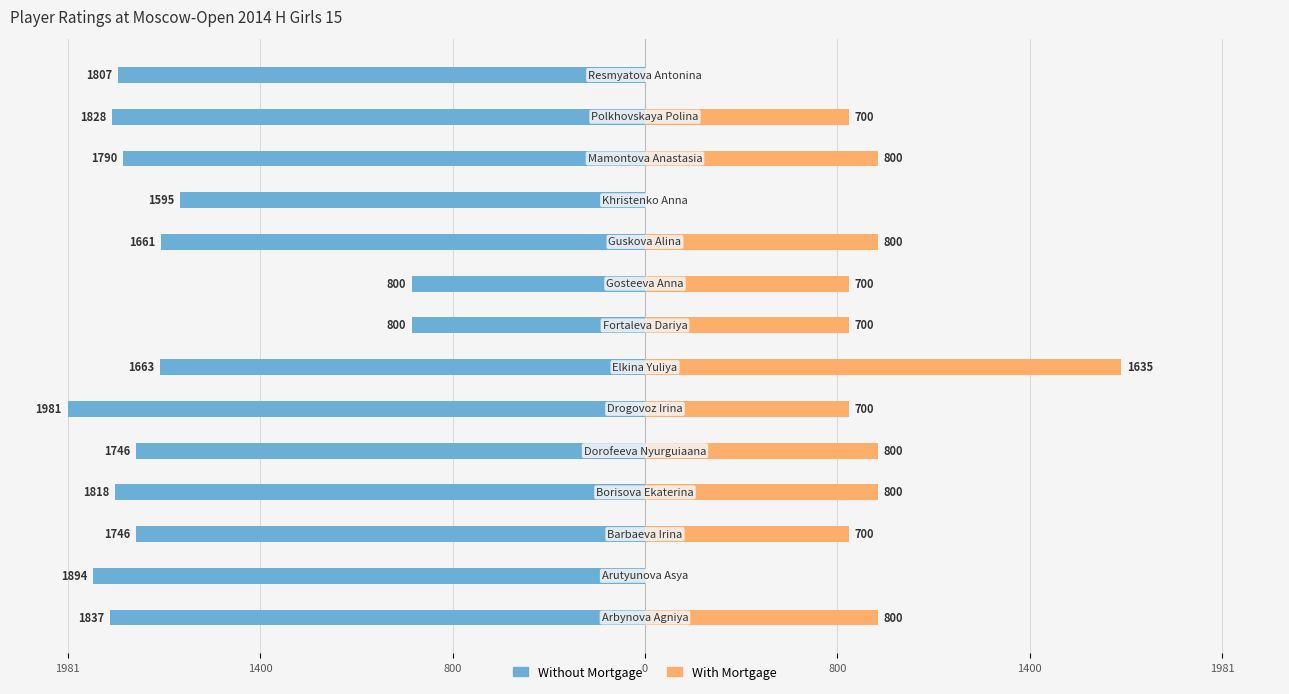

How many groups of bars are there?

14